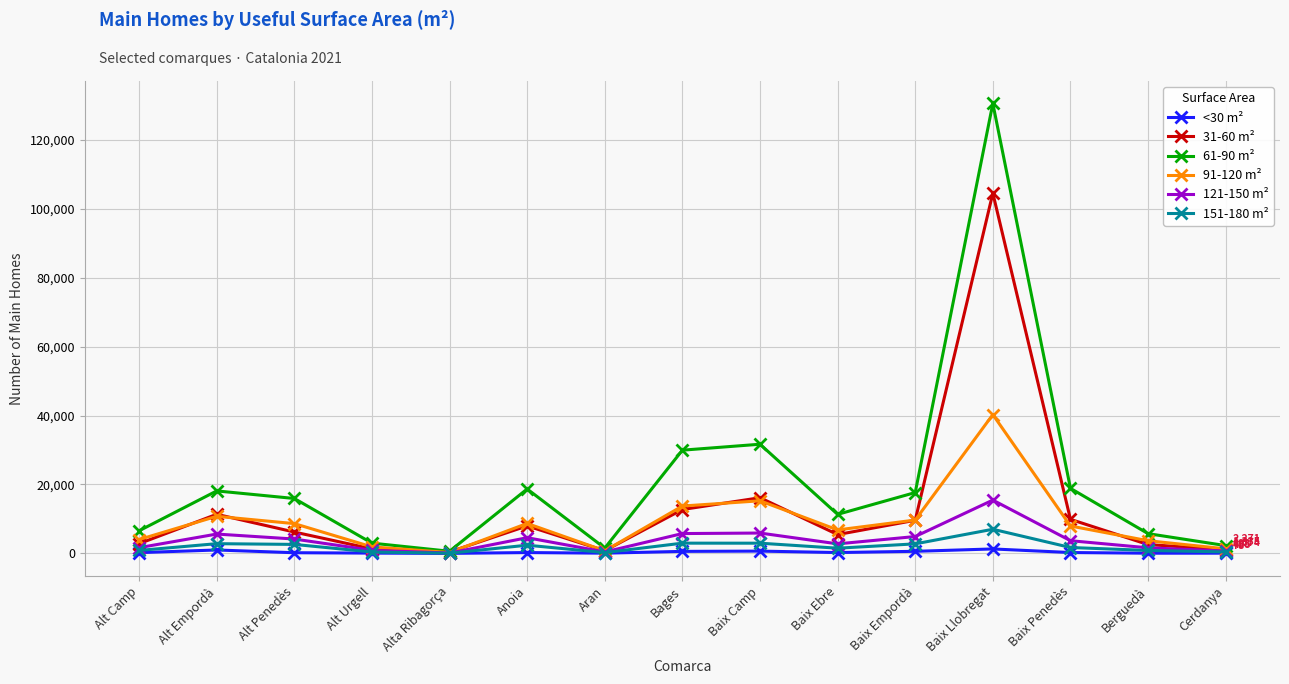

How many distinct data groups are displayed?

6